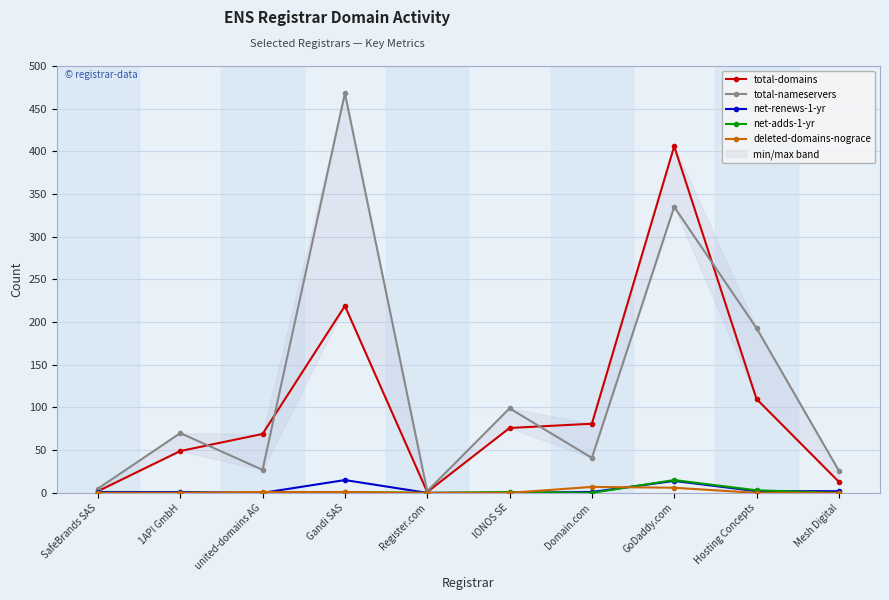

Where is the first local minimum for total-nameservers?

united-domains AG